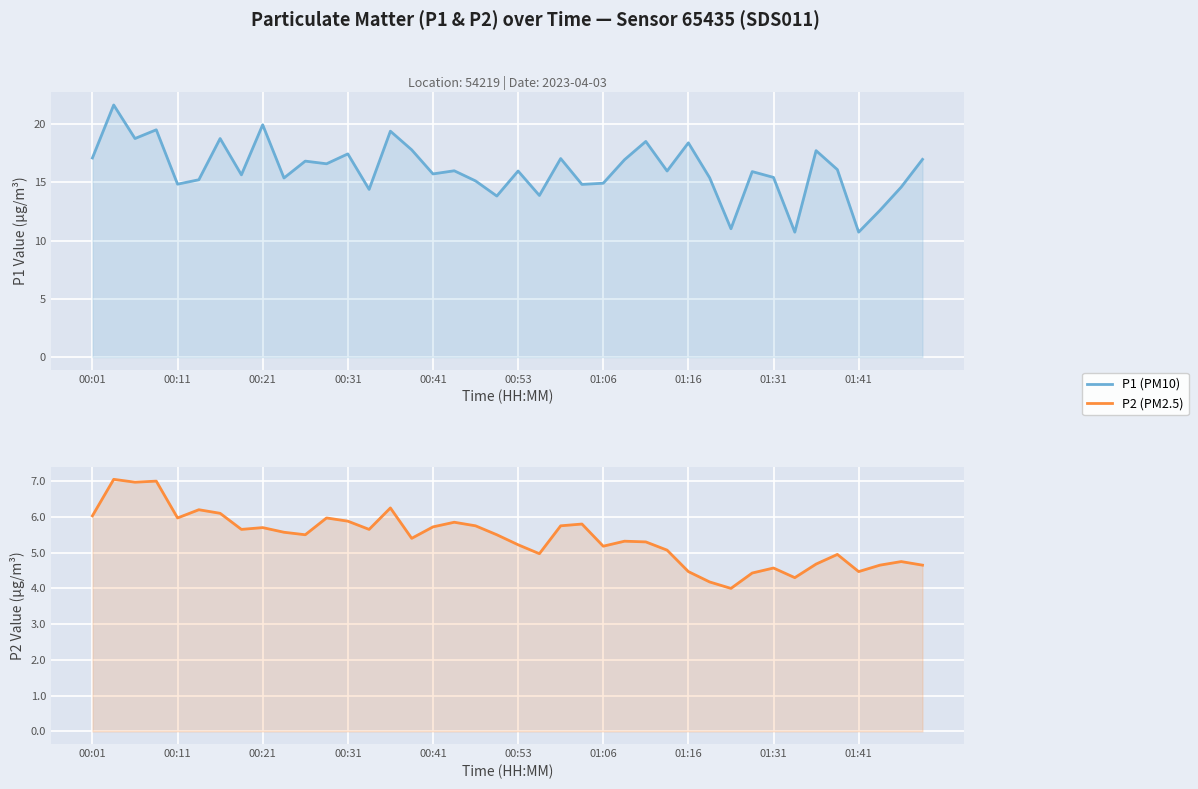

True or false: P1 (PM10) has more than 2 interior local peaks.

True